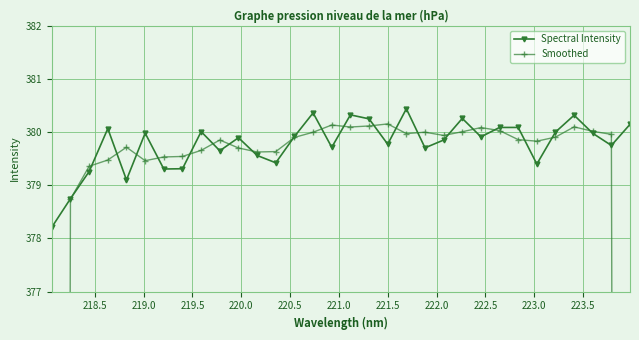

True or false: Spectral Intensity and Smoothed intersect in this chart.

True